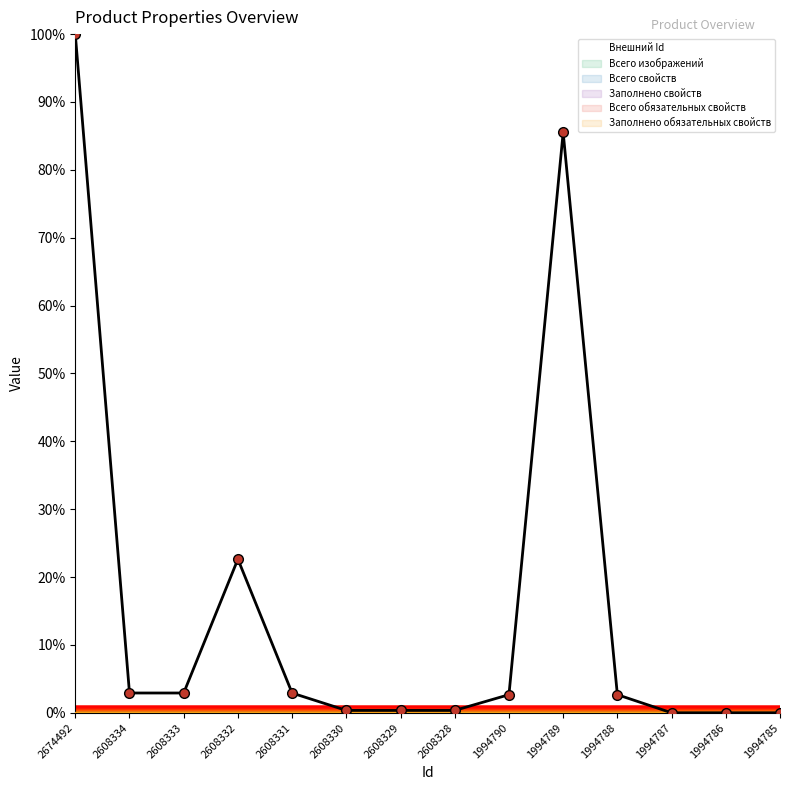

How many values exceed 2?

8